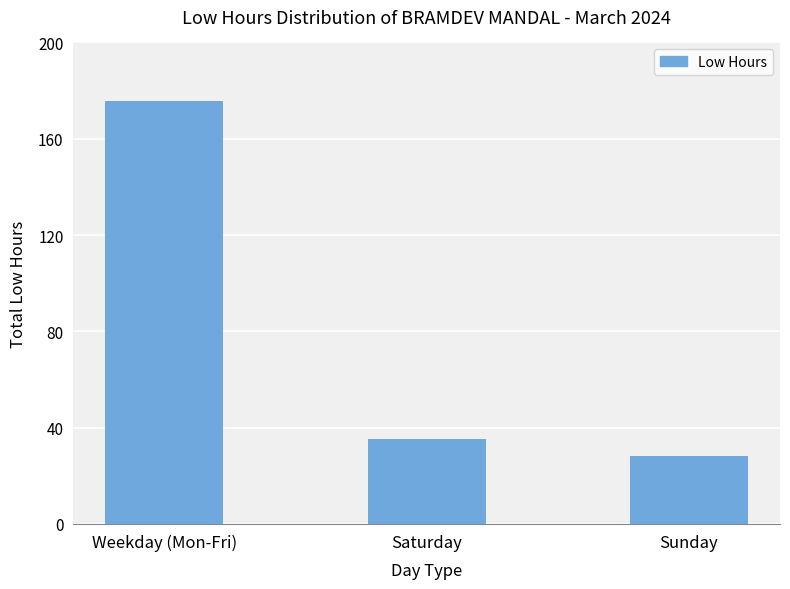

Rank the categories by value from highest to lowest.

Weekday (Mon-Fri), Saturday, Sunday